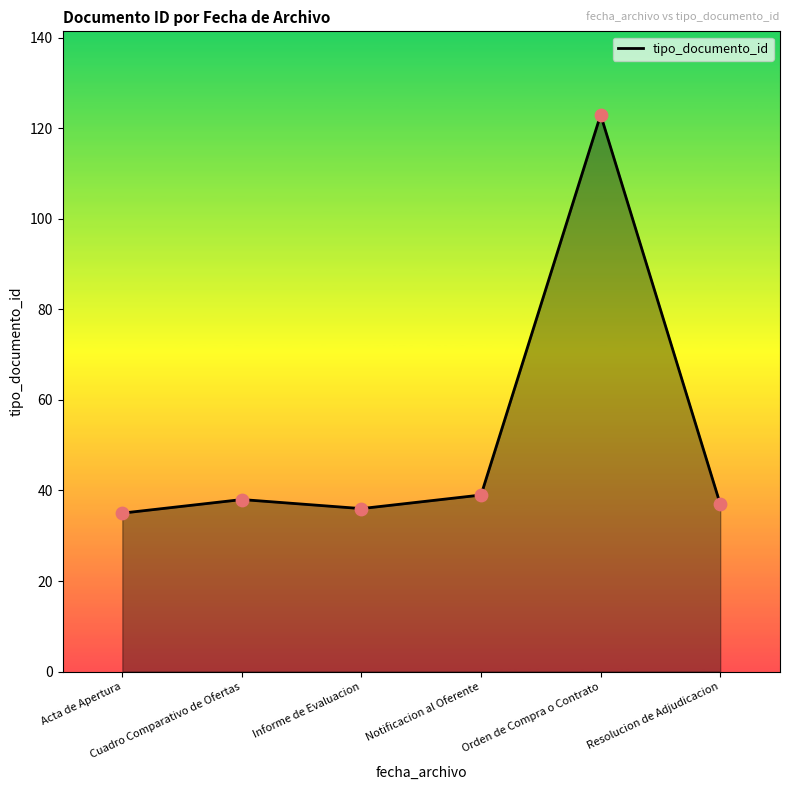

Approximately how many times larger is the value at Acta de Apertura compared to Cuadro Comparativo de Ofertas?

0.9